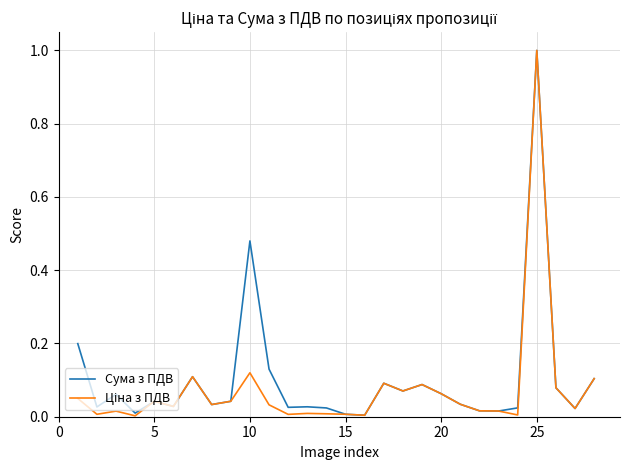

What is the highest value of the Сума з ПДВ series?

1.0